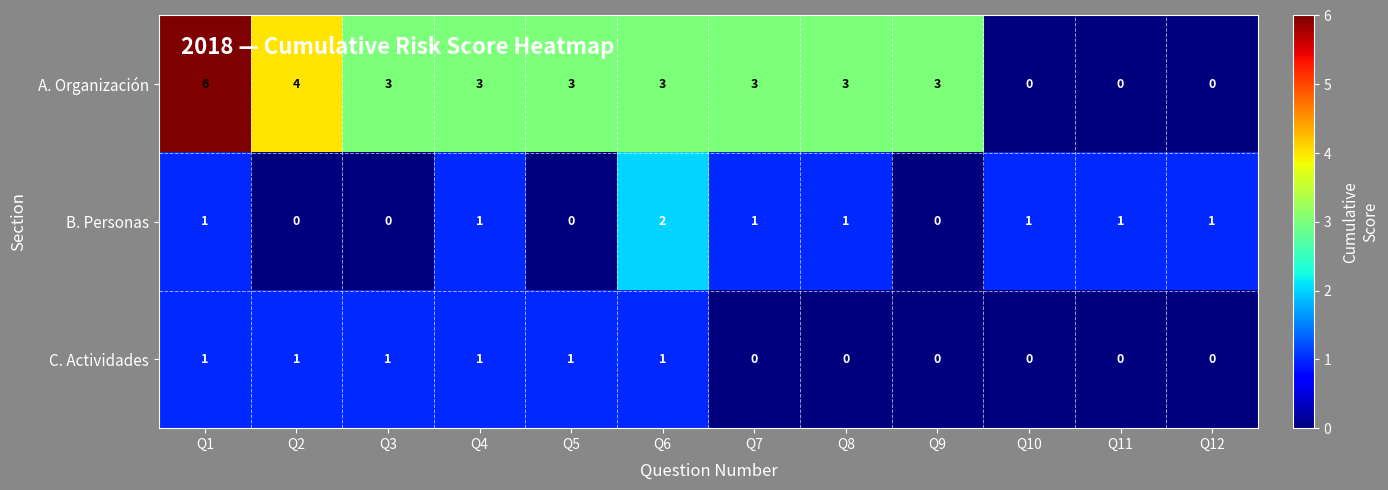

The value of B. Personas at Q6 is 2. True or false?

True